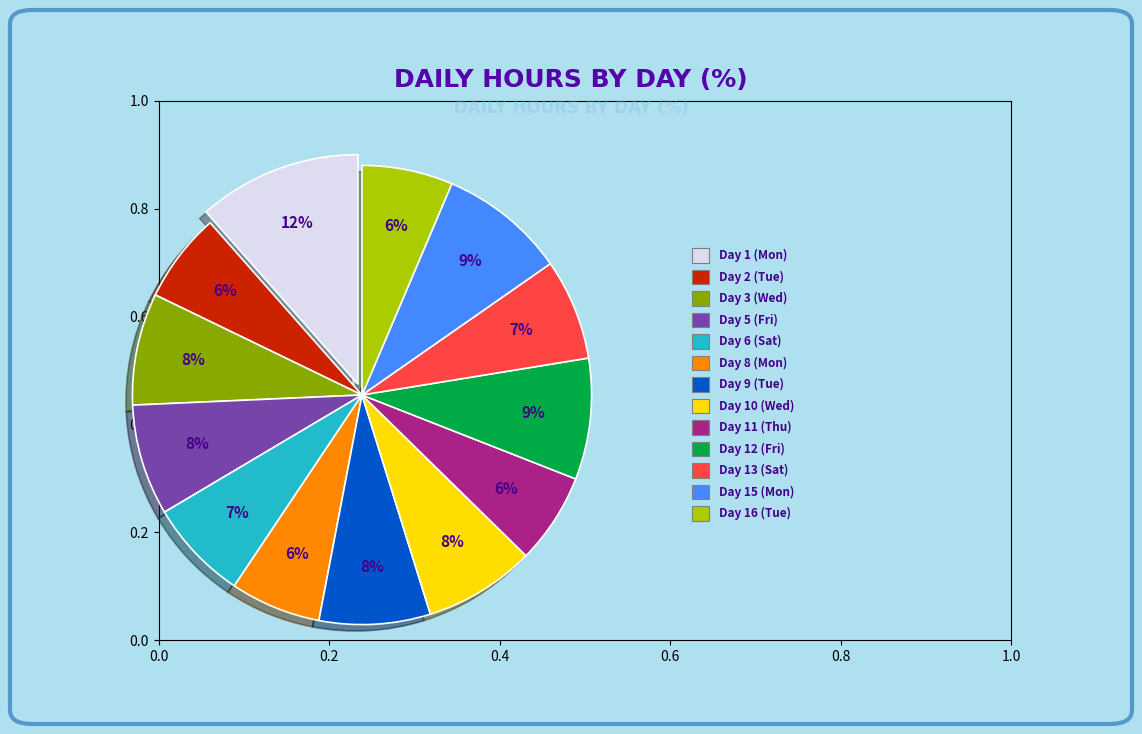

To the nearest percent, what is the average slice percentage?

8%